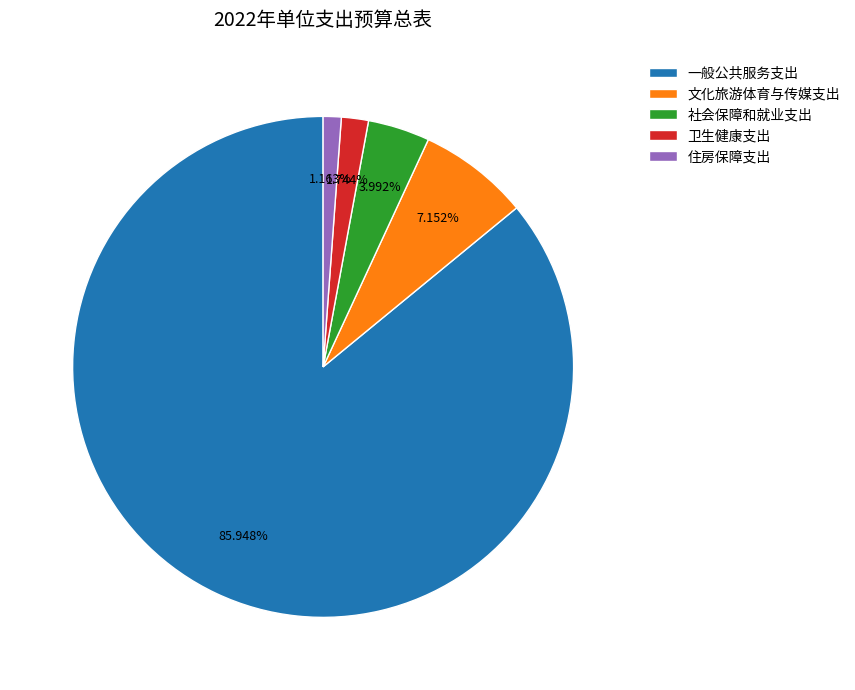

Which slice is the largest?

一般公共服务支出